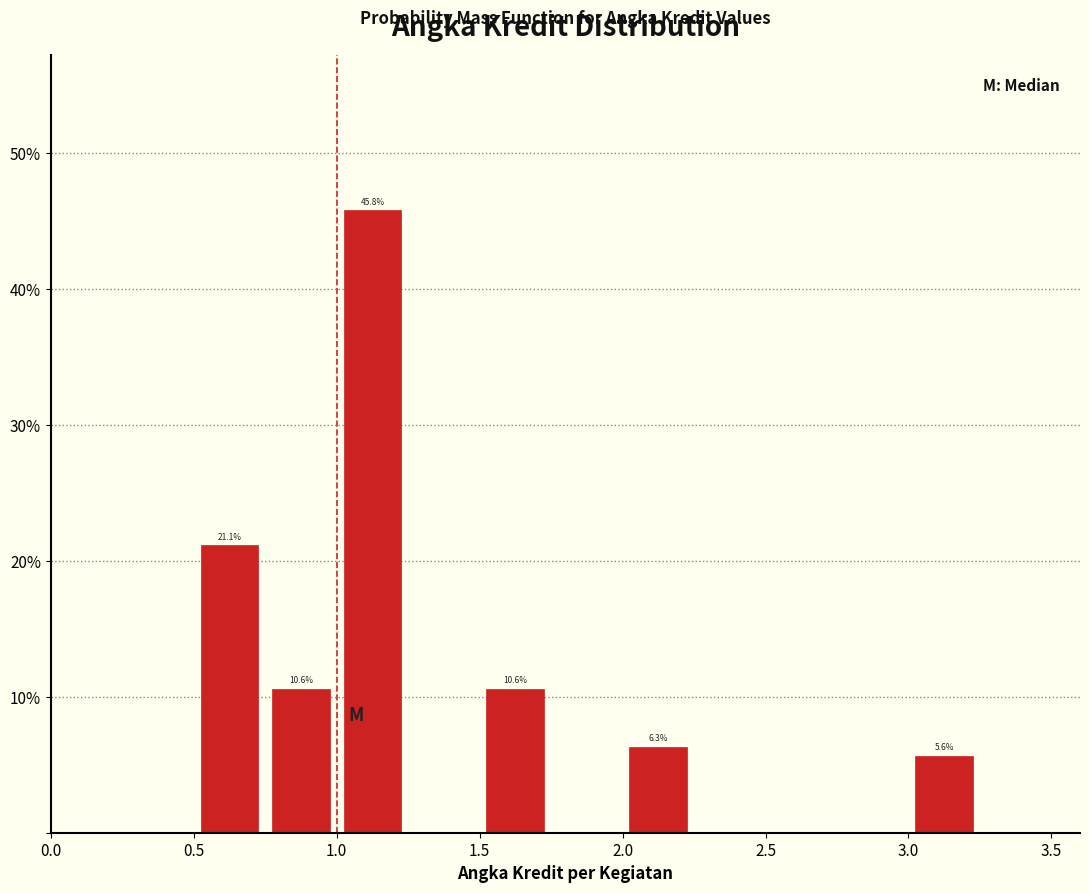

Over which range of the x-axis is the bar tallest?

1.00 to 1.25